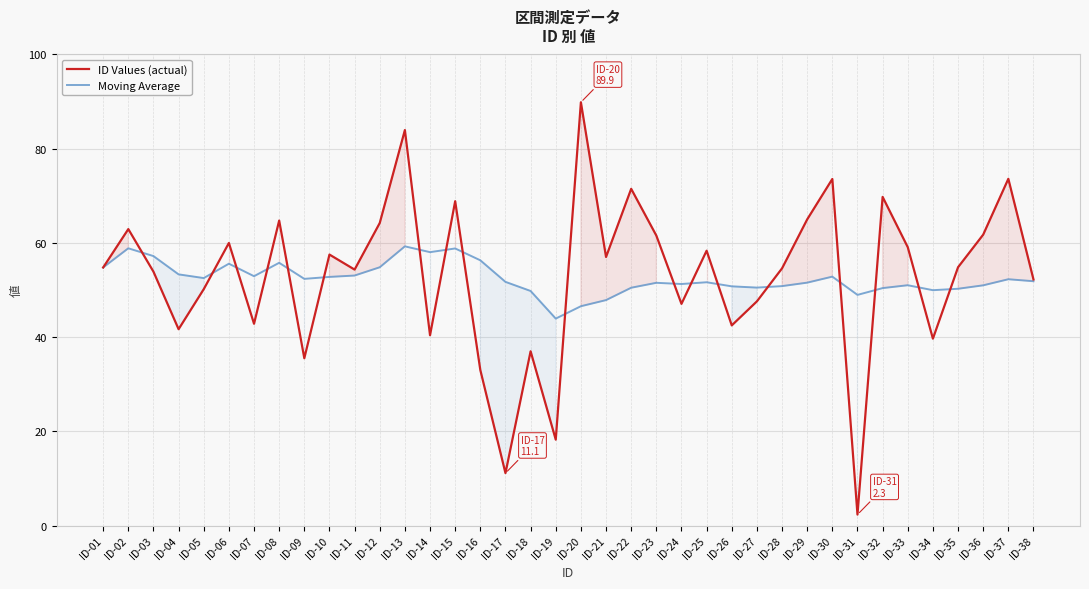

What is the spread (max minus min) of values at ID-29?

13.4